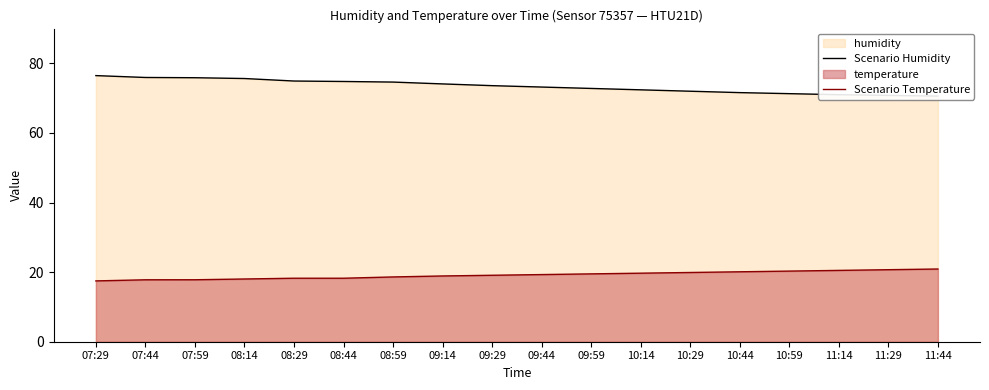

What is the maximum value for Scenario Temperature?

20.9